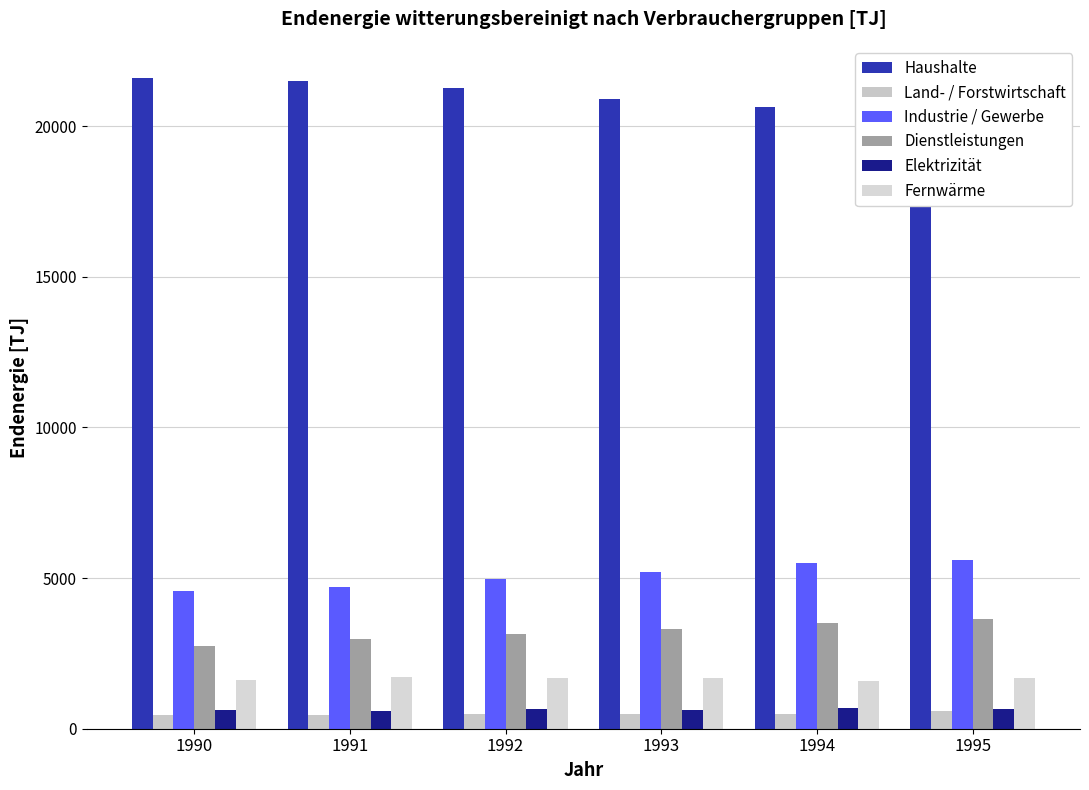

What value does the Land- / Forstwirtschaft series have at 1995?

572